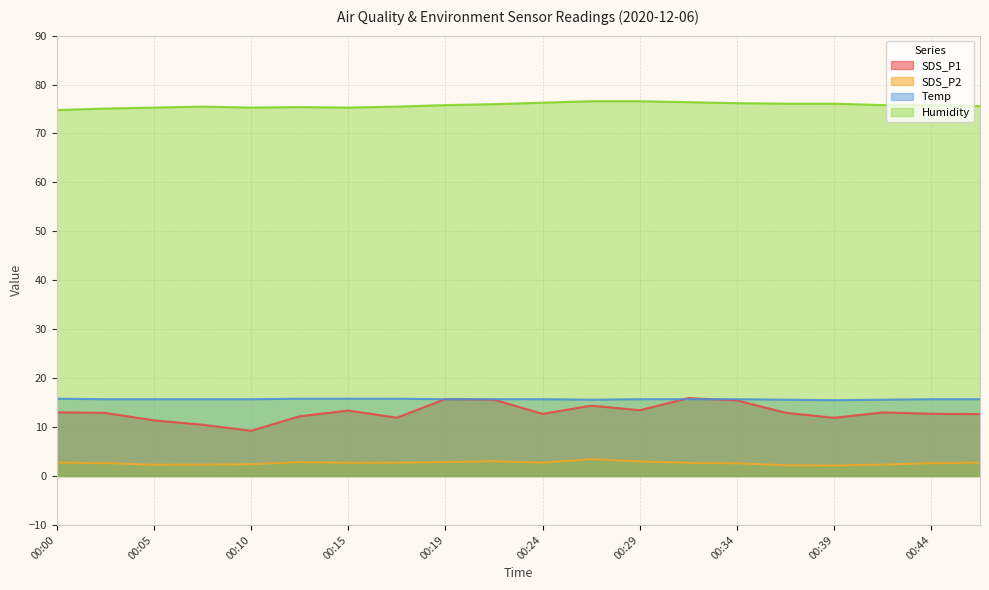

How many data points does each series have?

20